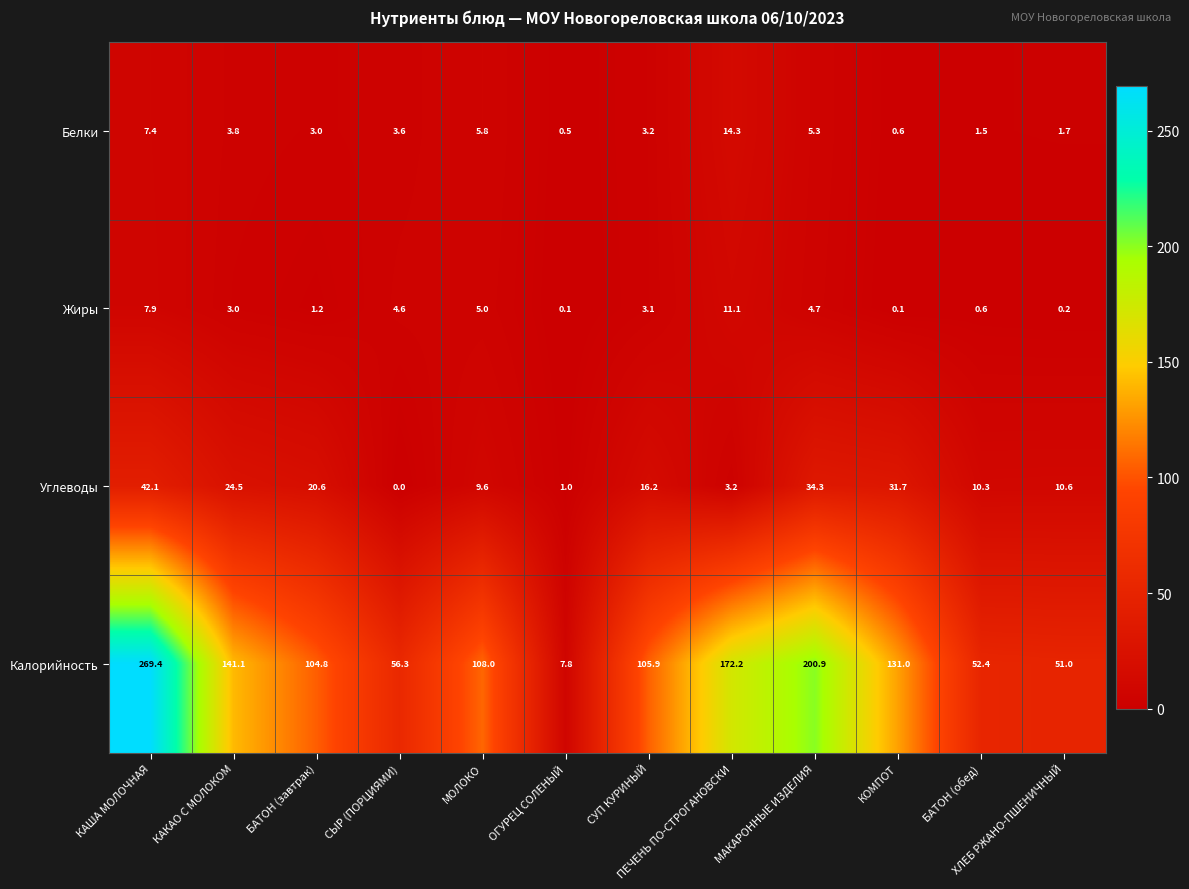

What is the sum of the Калорийность values at МОЛОКО and БАТОН (завтрак)?

212.8